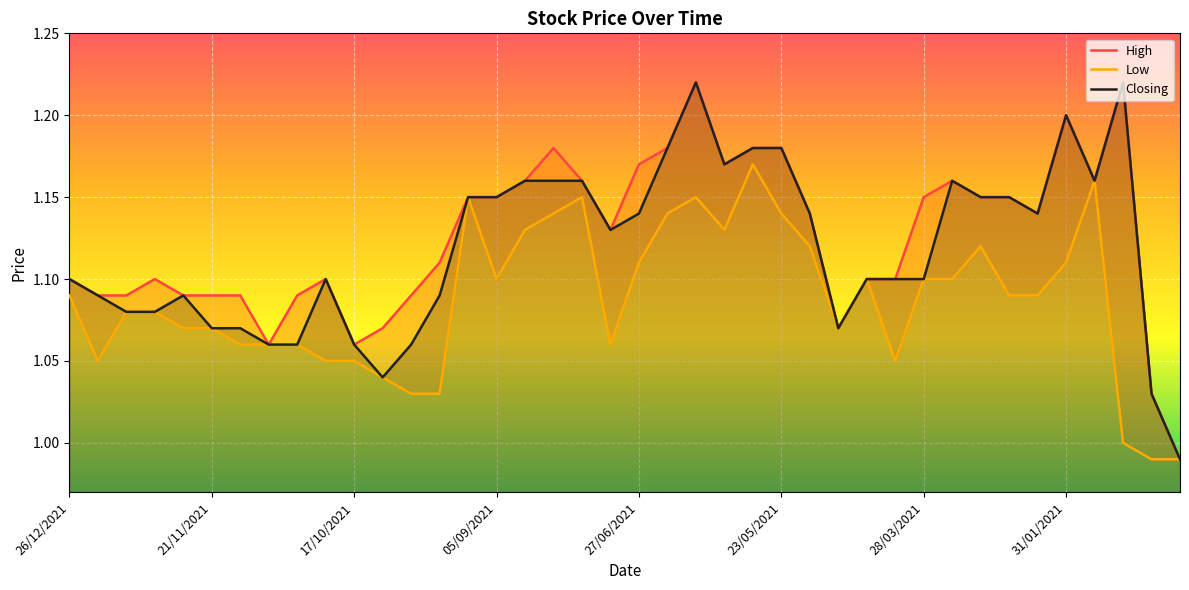

True or false: High and Low cross at least once.

False